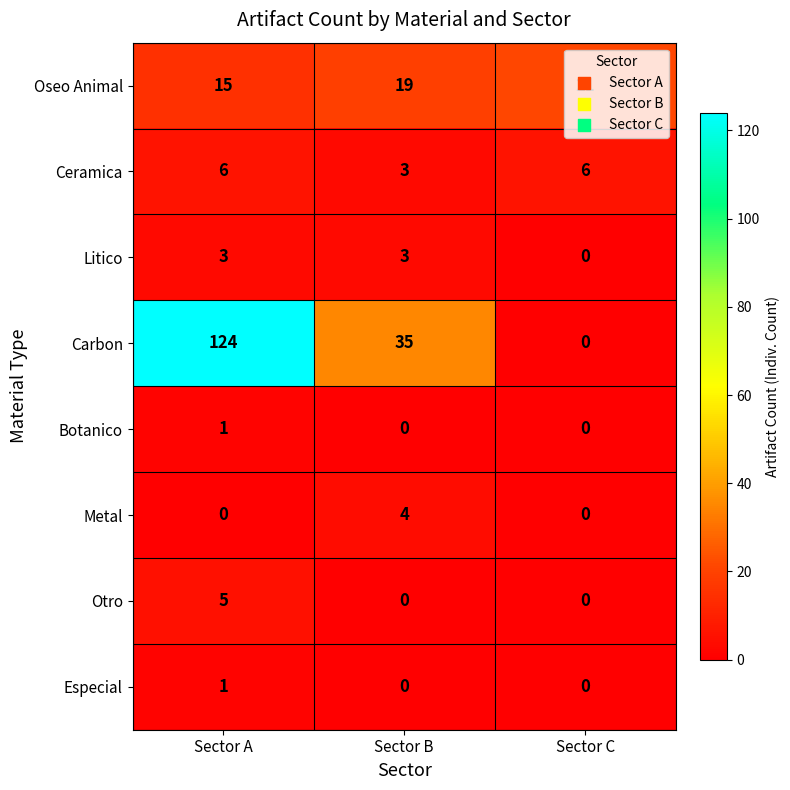

The value of Carbon at Sector B is 35. True or false?

True